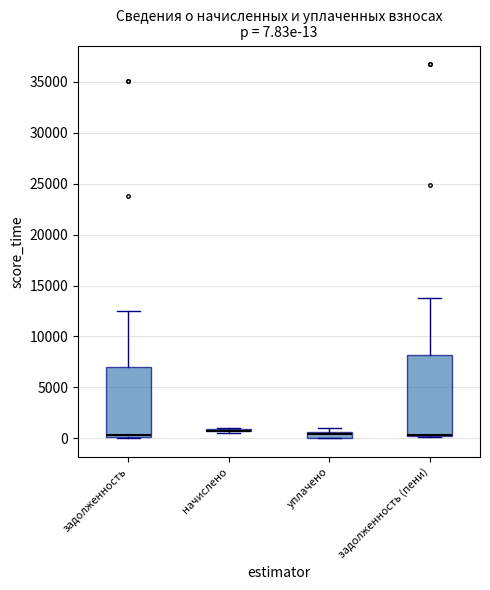

Which box is the tallest, from its lower edge to its upper edge?

задолженность (пени)